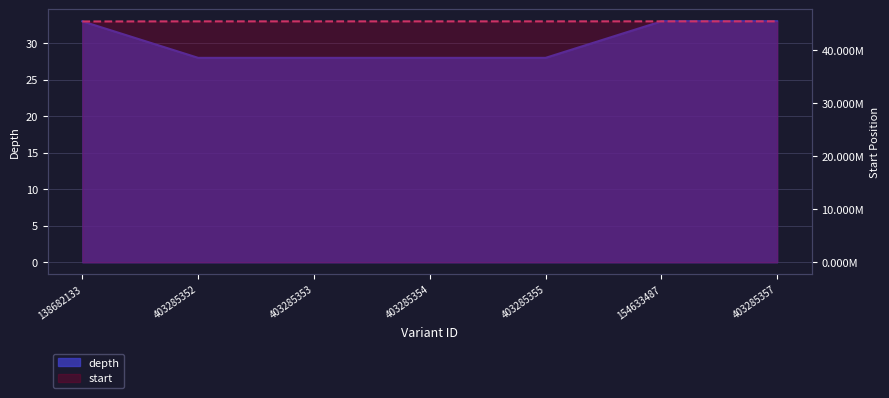

Is the value of depth at 403285357 greater than the value of start at 403285354?

No